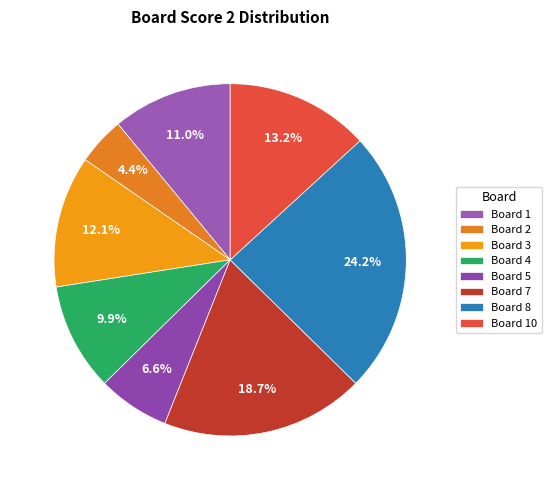

How many slices are in this pie chart?

8